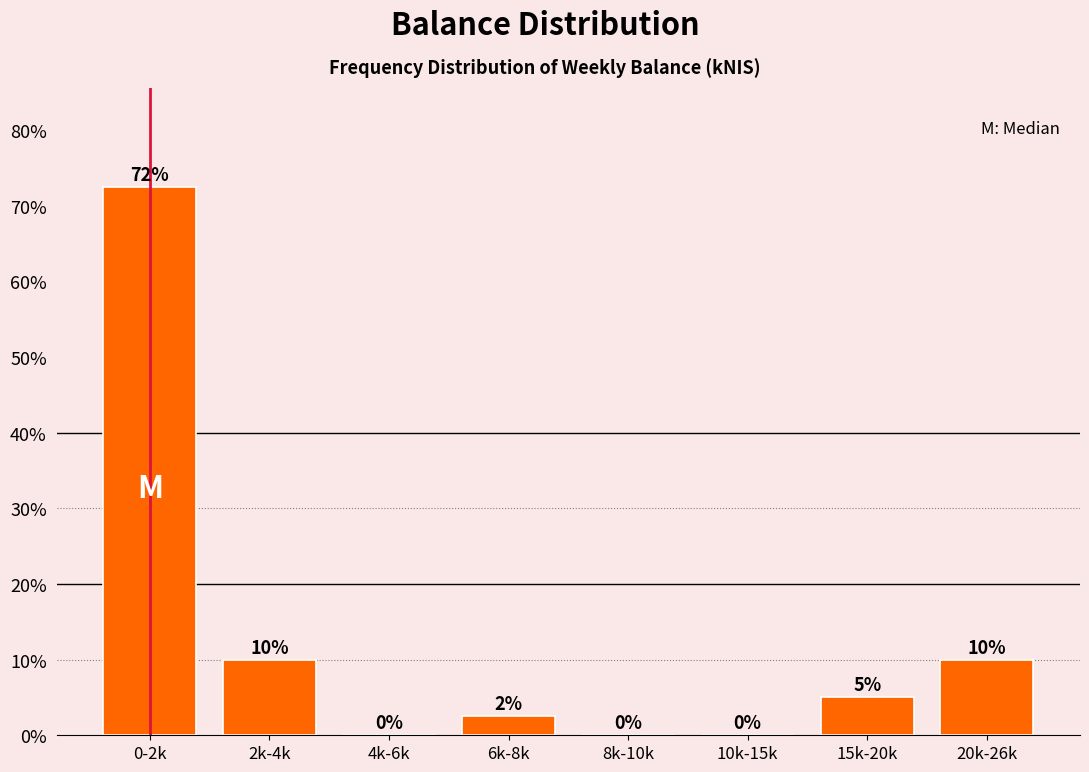

What is the maximum value shown in the chart?

72.5